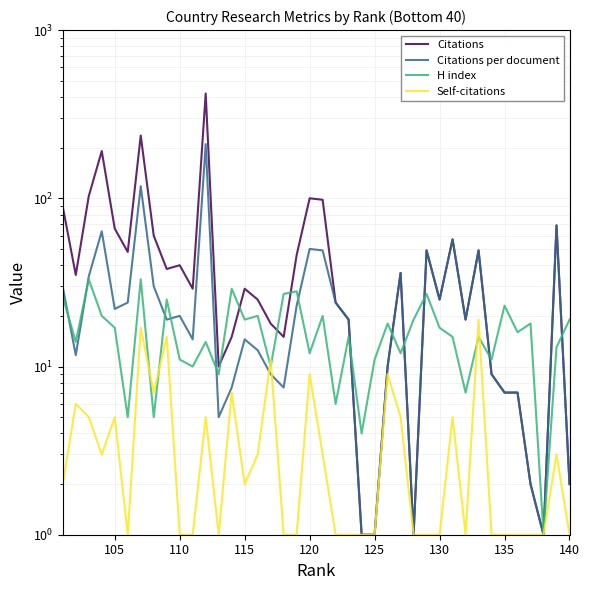

How many interior local peaks does the H index series have?

14